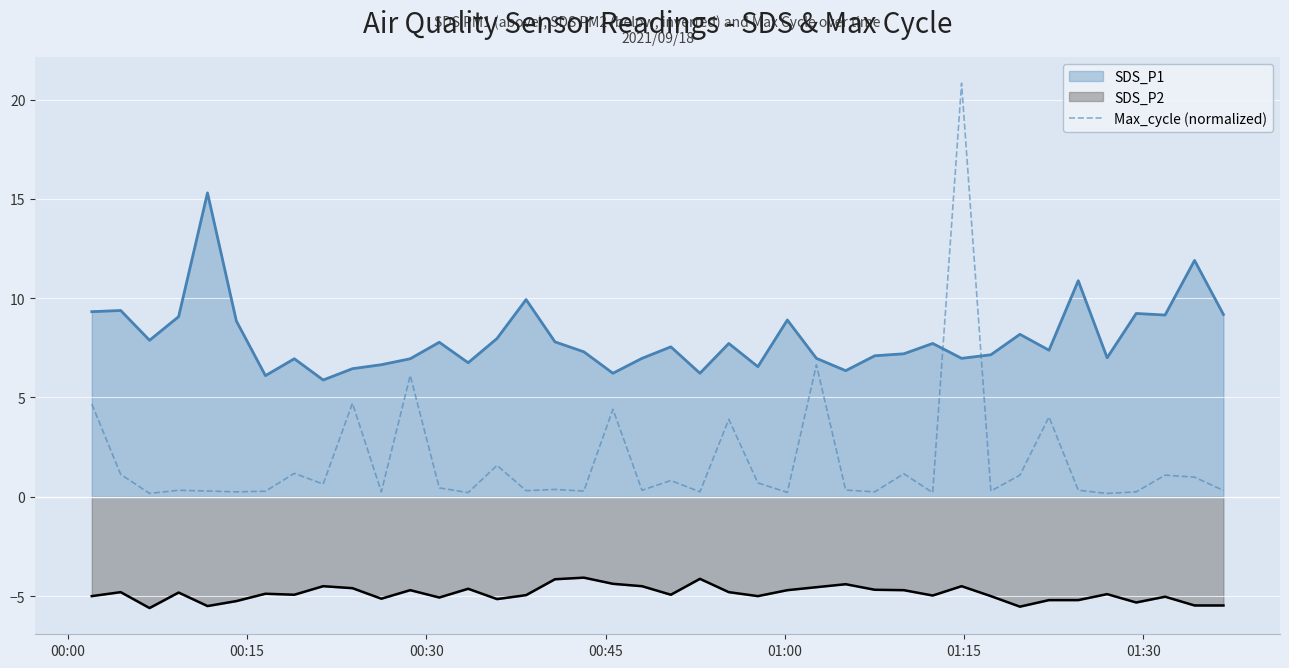

True or false: there are more than 1 points higher than both neighbors.

True